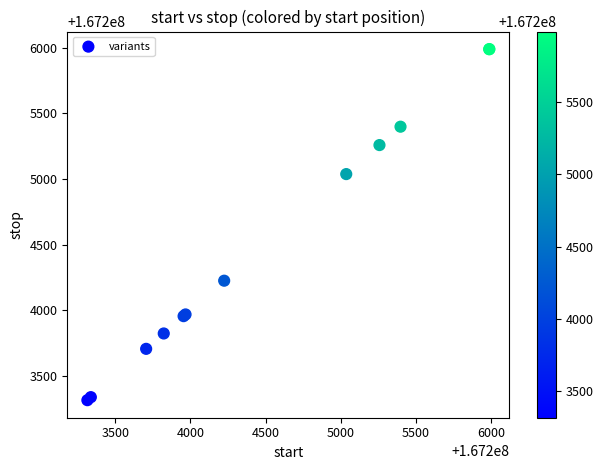

What Y value in the scatter plot is closest to 167204653?

167205038